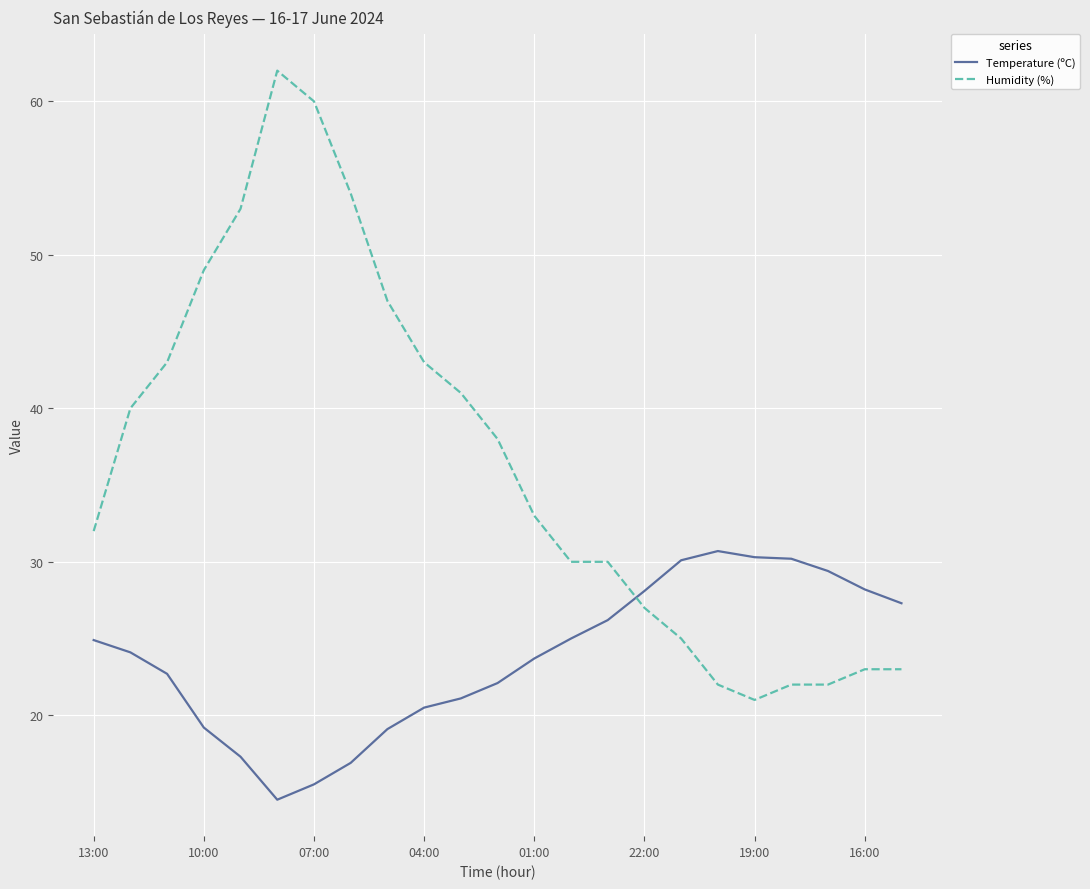

Which series has the largest range (max minus min)?

Humidity (%)